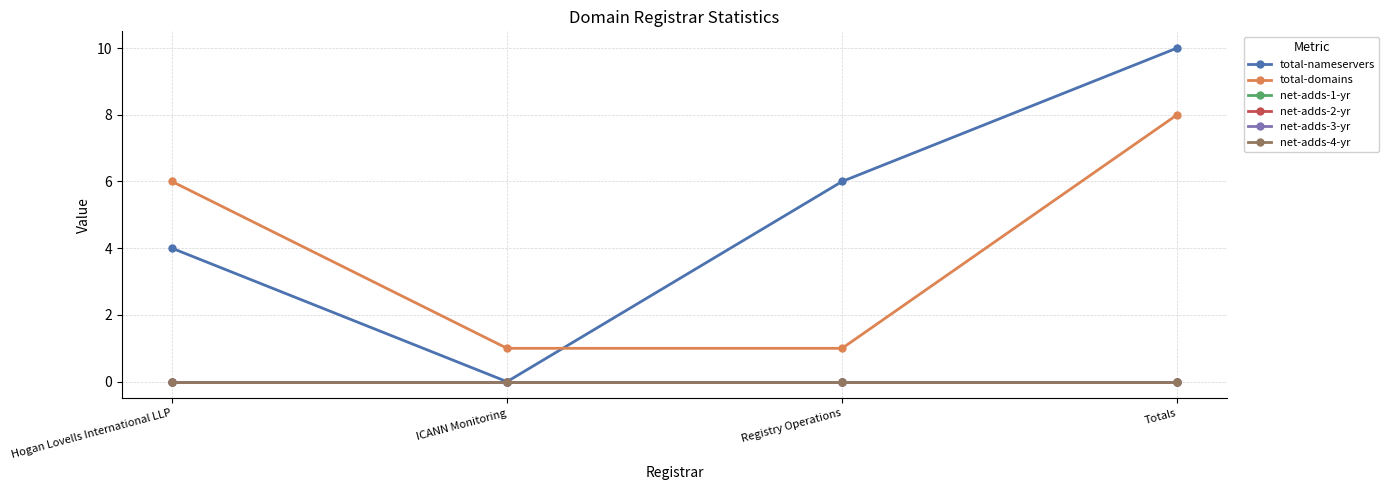

Is this an area chart (filled region under the line)?

No